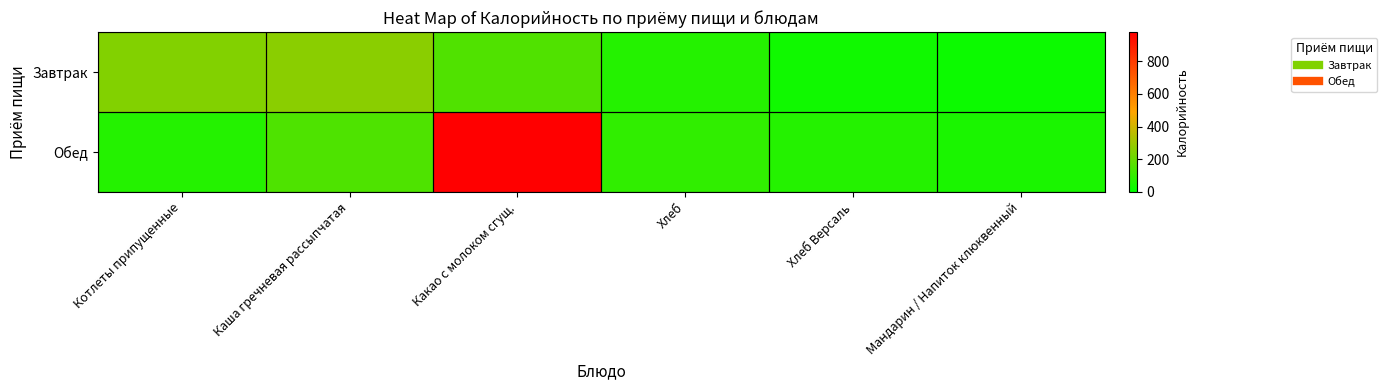

Reading right to left, list all the values displayed in this chart.

Завтрак: Мандарин / Напиток клюквенный=24.0	Хлеб Версаль=33.7	Хлеб=70.5	Какао с молоком сгущ.=154.2	Каша гречневая рассыпчатая=263.8	Котлеты припущенные=249.2
Обед: Мандарин / Напиток клюквенный=50.5	Хлеб Версаль=70.5	Хлеб=92.0	Какао с молоком сгущ.=978.0	Каша гречневая рассыпчатая=149.0	Котлеты припущенные=71.8